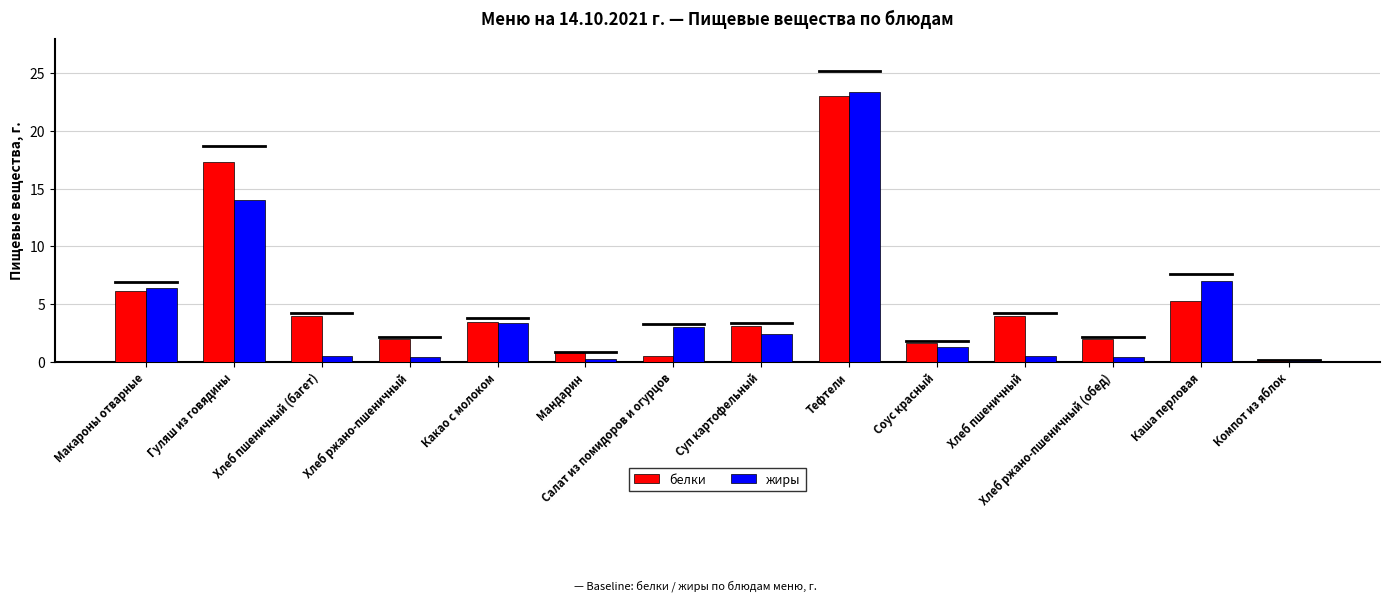

At which label is белки closest to 11?

Макароны отварные